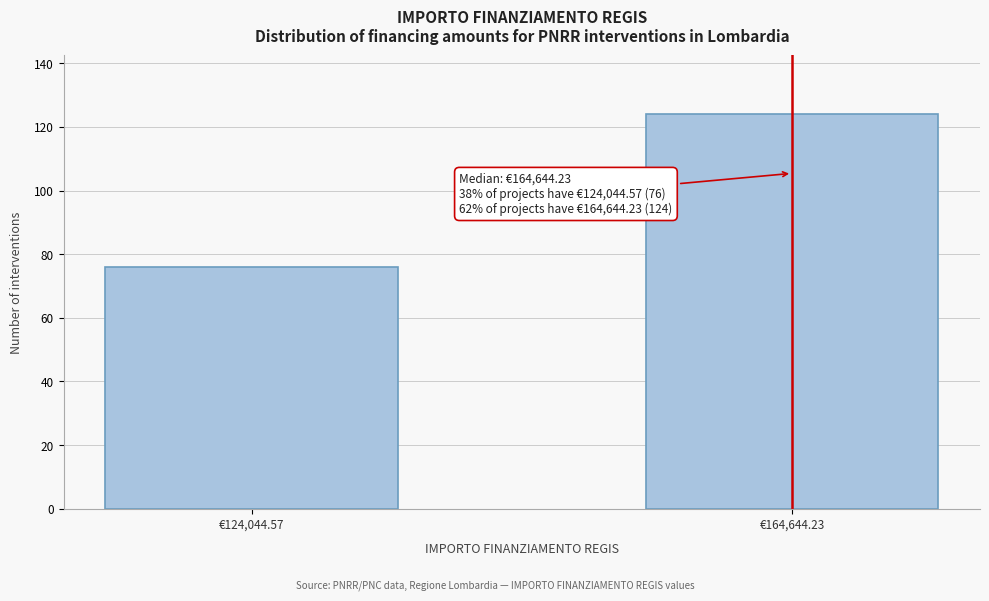

Reading right to left, transcribe all the data shown in this chart.

124	76